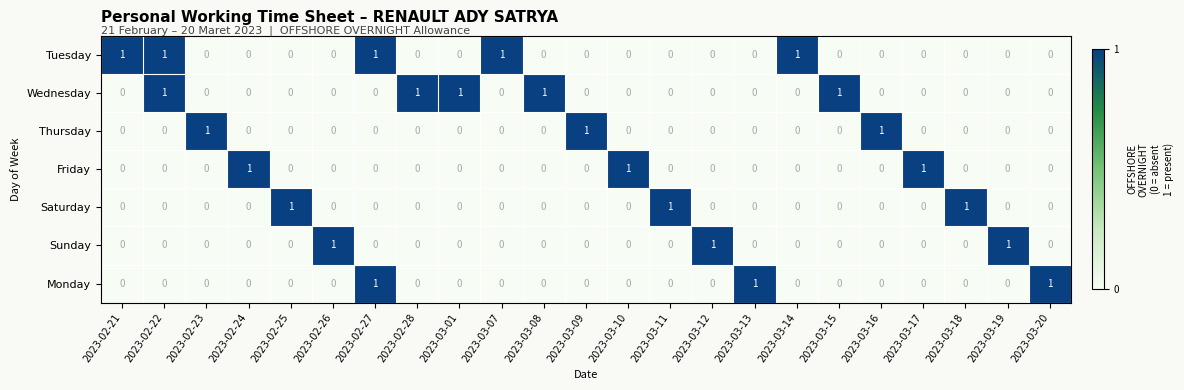

The Friday series shows 0 at 2023-02-21. True or false?

True